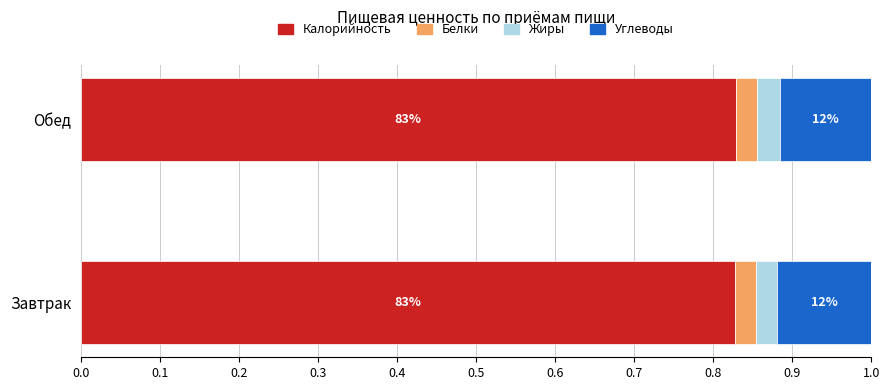

What are all the series names shown in the legend?

Калорийность, Белки, Жиры, Углеводы